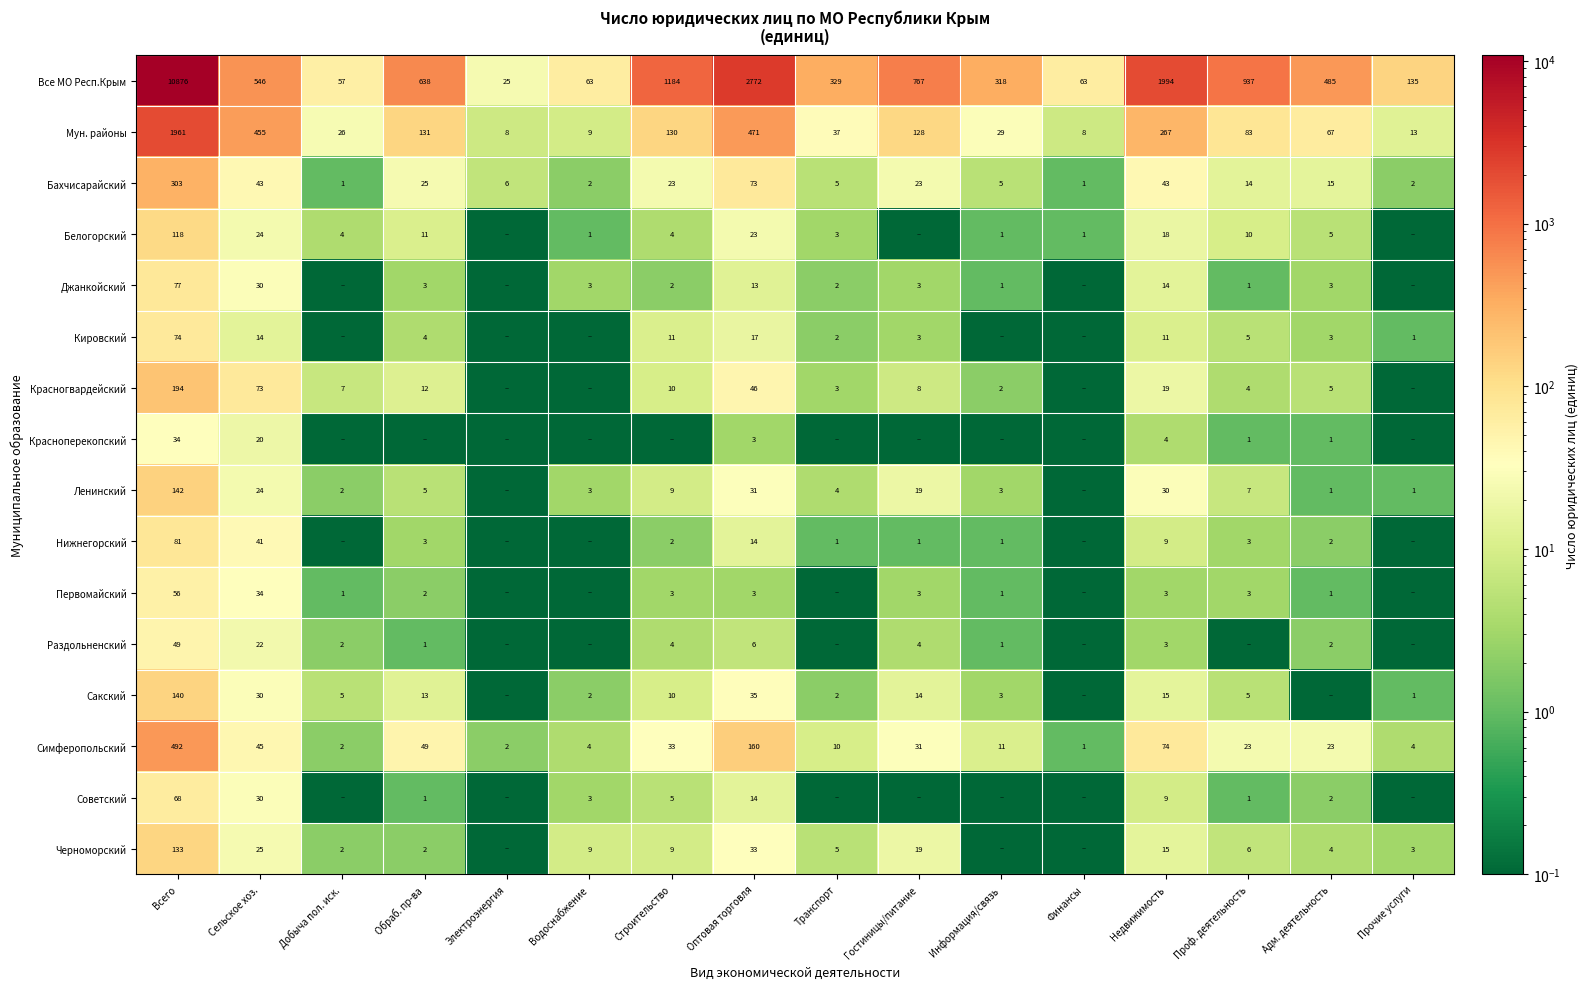

What is the total value across all series at Строительство?

1439.1